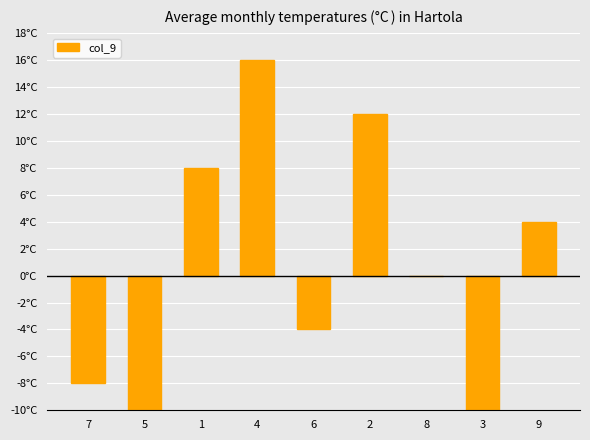

How many values are between -8 and 8?

5